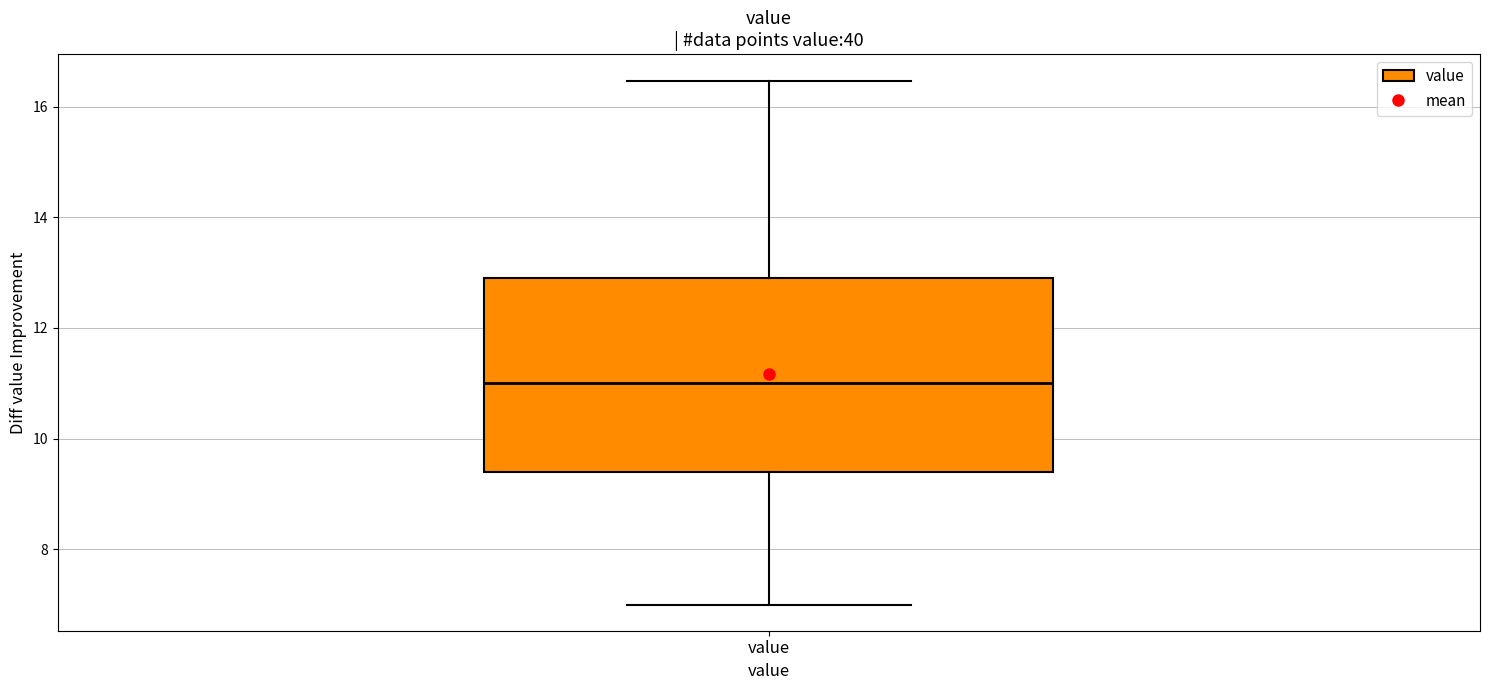

Read this box plot against the y-axis: the position of the median line, the range covered by the box, and the ends of both whiskers. The values are not printed on the chart, so give them approximately, as read against the axis.

median 11.0, box 9.4 to 13.0, whiskers 7.0 to 16.4